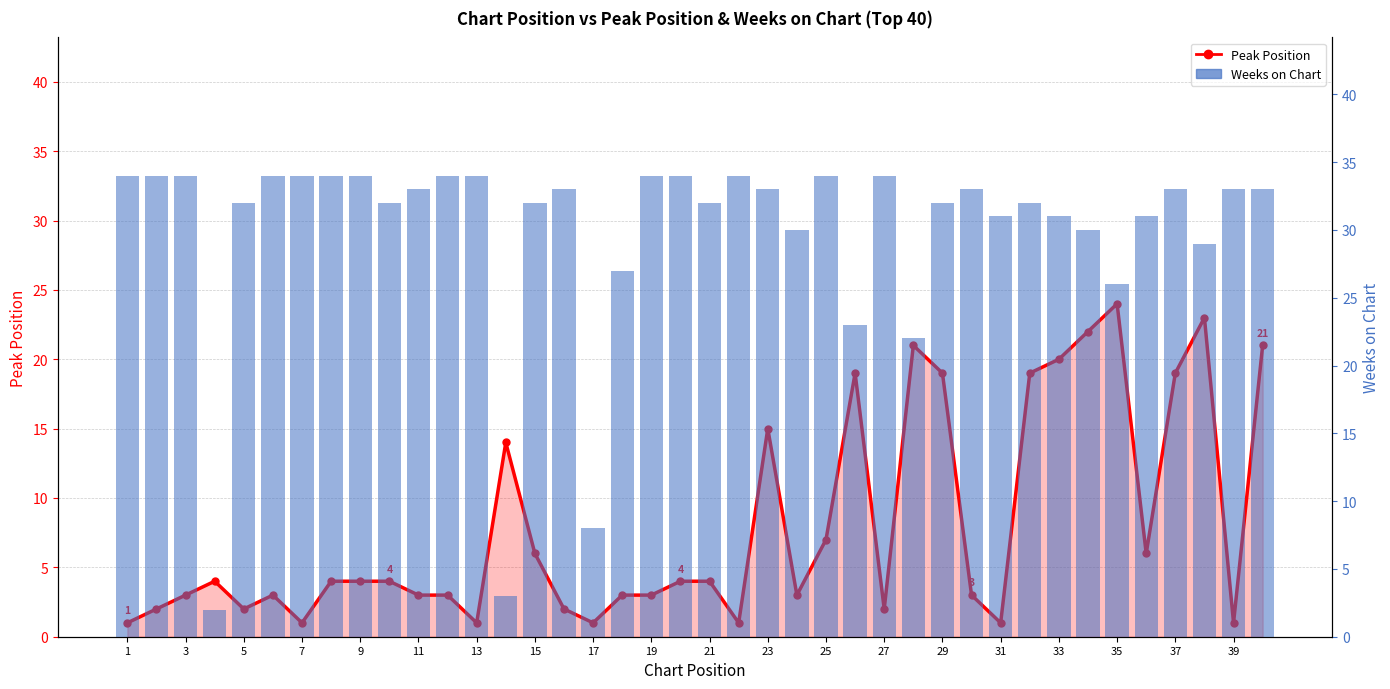

What is the average value of the Weeks on Chart series?

30